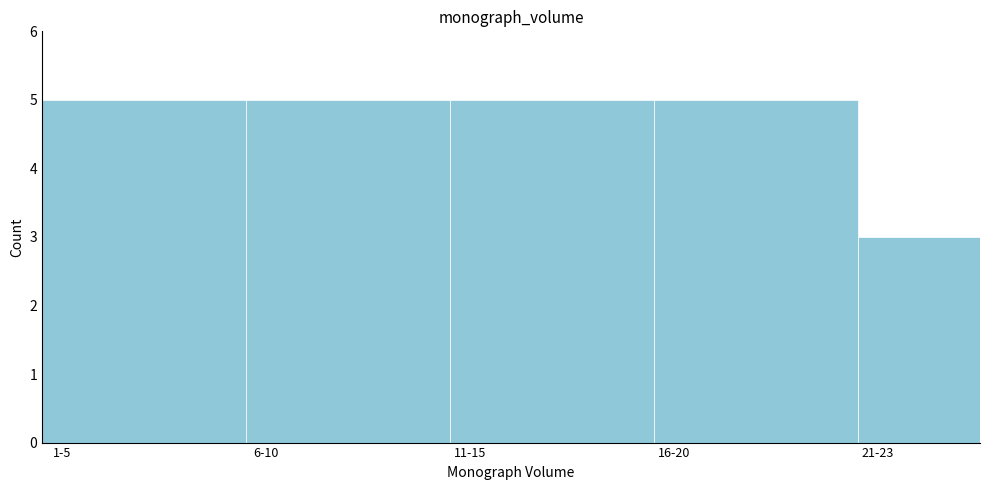

Reading left to right, list all the values displayed in this chart.

5	5	5	5	3